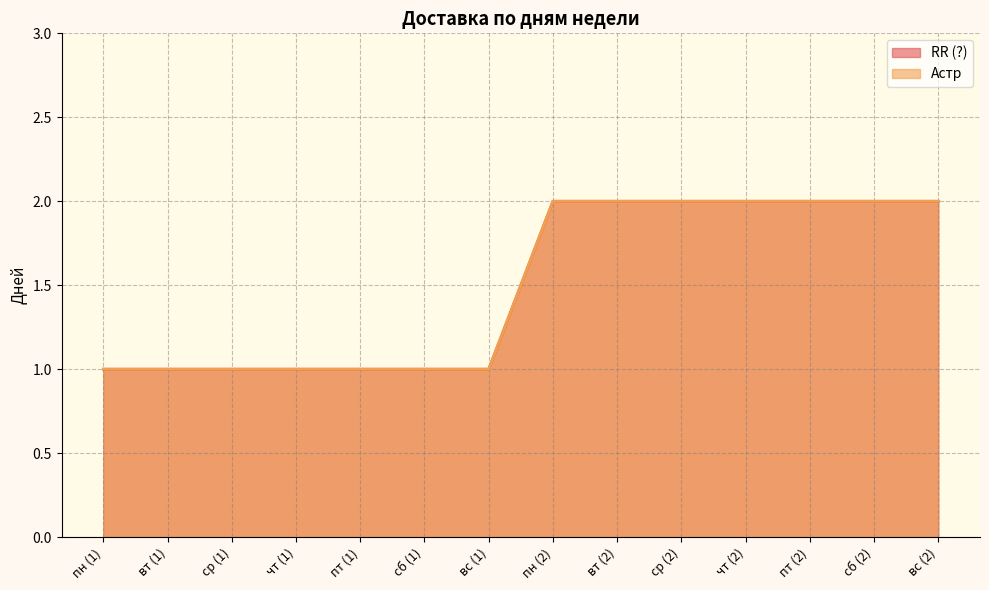

True or false: RR (?) has more than 0 interior local peaks.

False